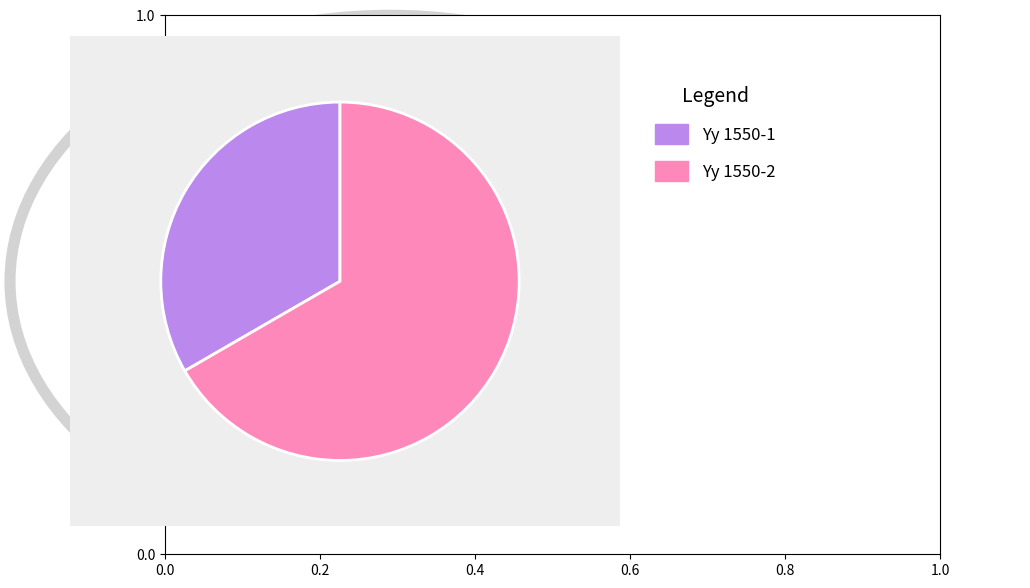

Does any single category account for the majority?

Yes